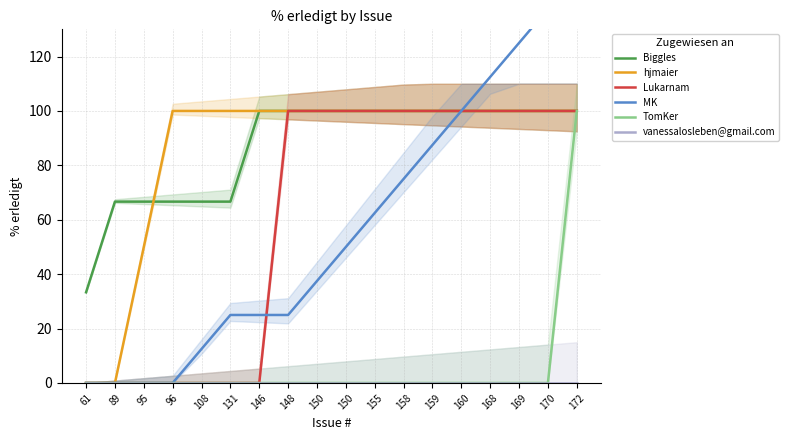

Rank the series at 168 from highest to lowest value.

MK, Biggles, hjmaier, Lukarnam, TomKer, vanessalosleben@gmail.com